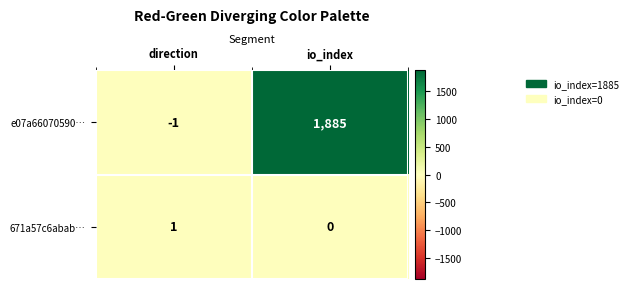

Where is 671a57c6abab… nearest to the value 0?

io_index